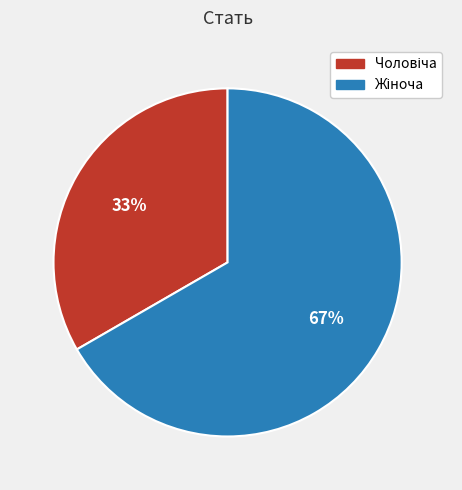

To the nearest percent, what is the average slice percentage?

50%